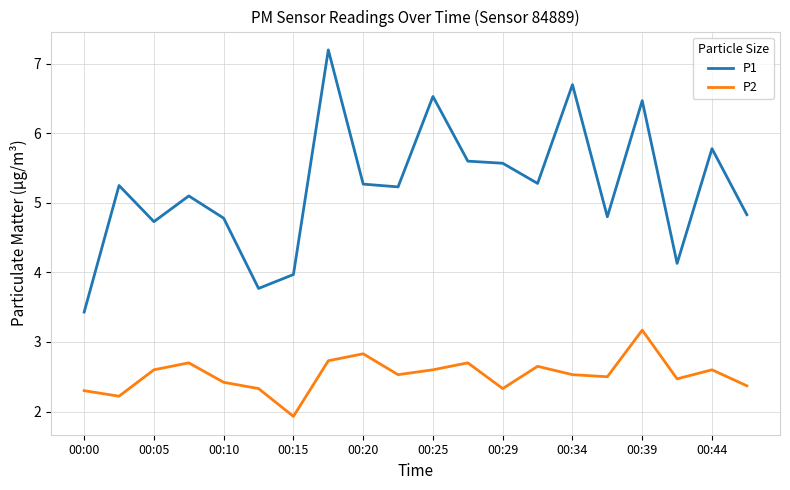

True or false: P1 and P2 intersect in this chart.

False